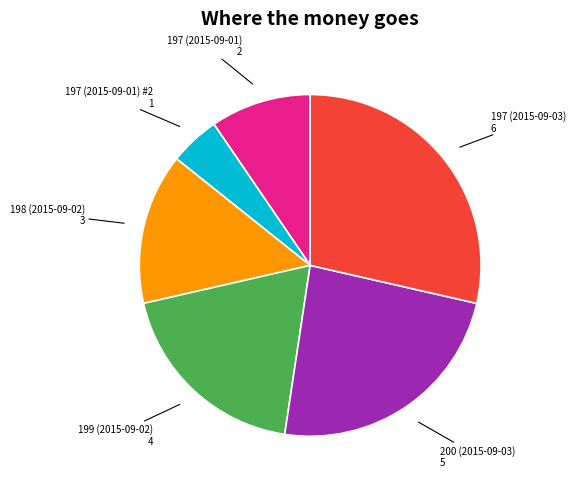

How many segments does this pie chart have?

6